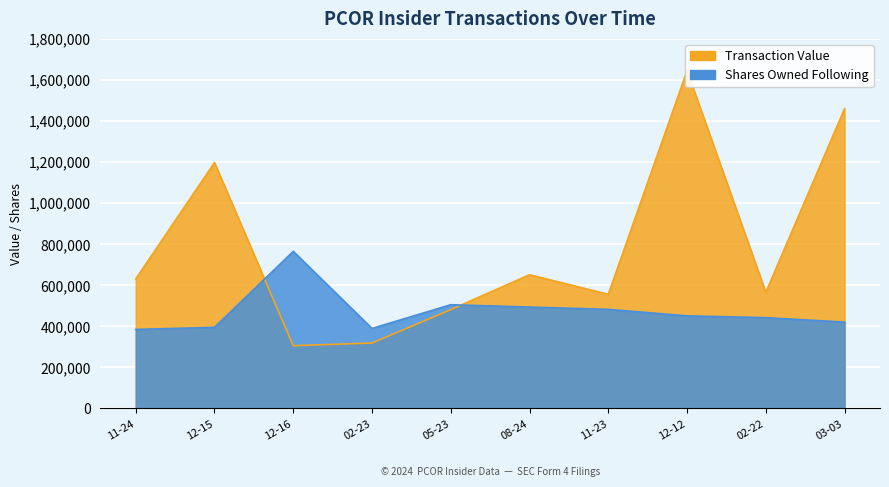

At which category does the chart reach its minimum across all series?

12-16